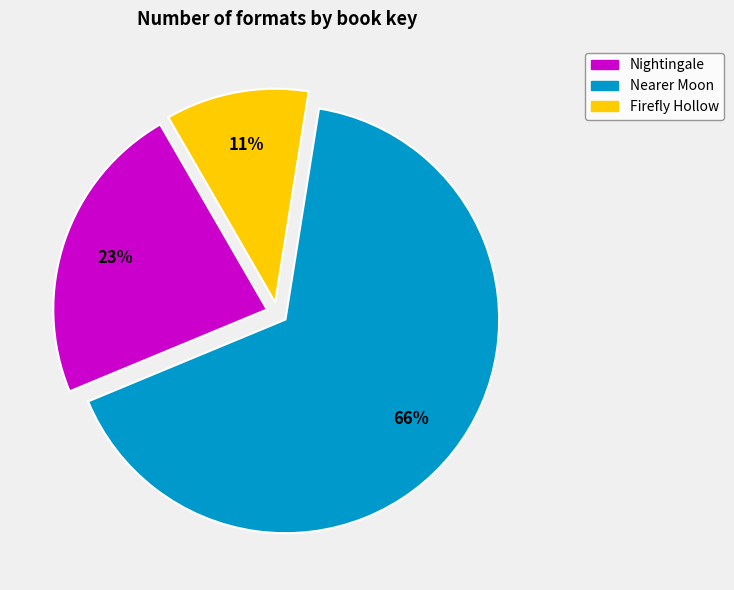

True or false: Firefly Hollow accounts for 11% of the total.

True